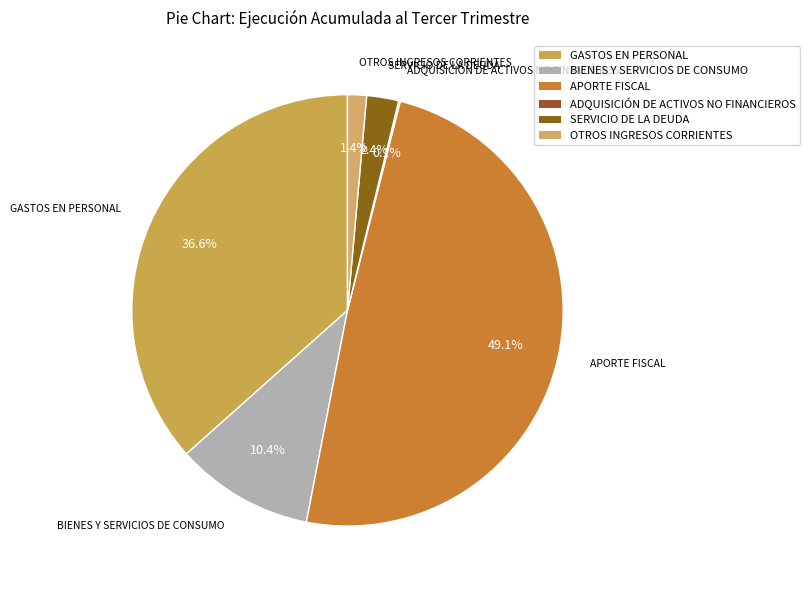

The GASTOS EN PERSONAL slice represents 28% of the pie. True or false?

False